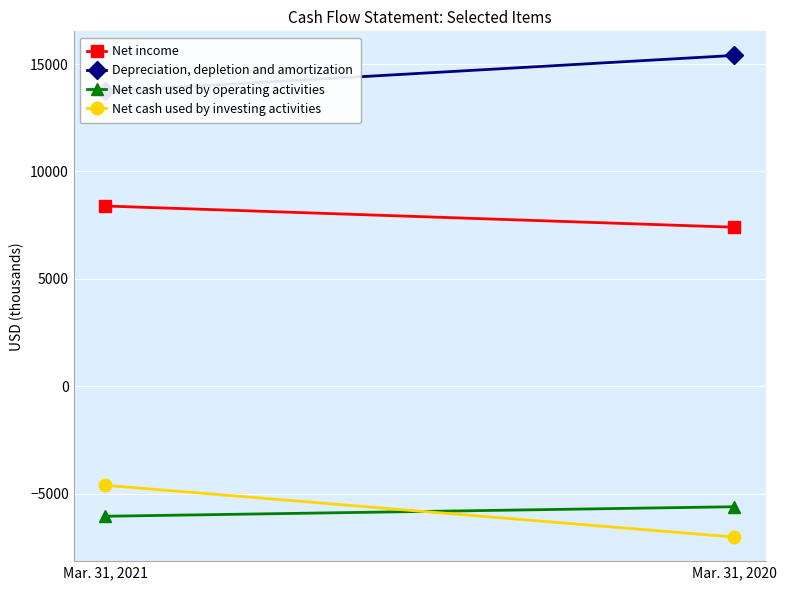

The Net cash used by operating activities series shows -8786 at Mar. 31, 2021. True or false?

False